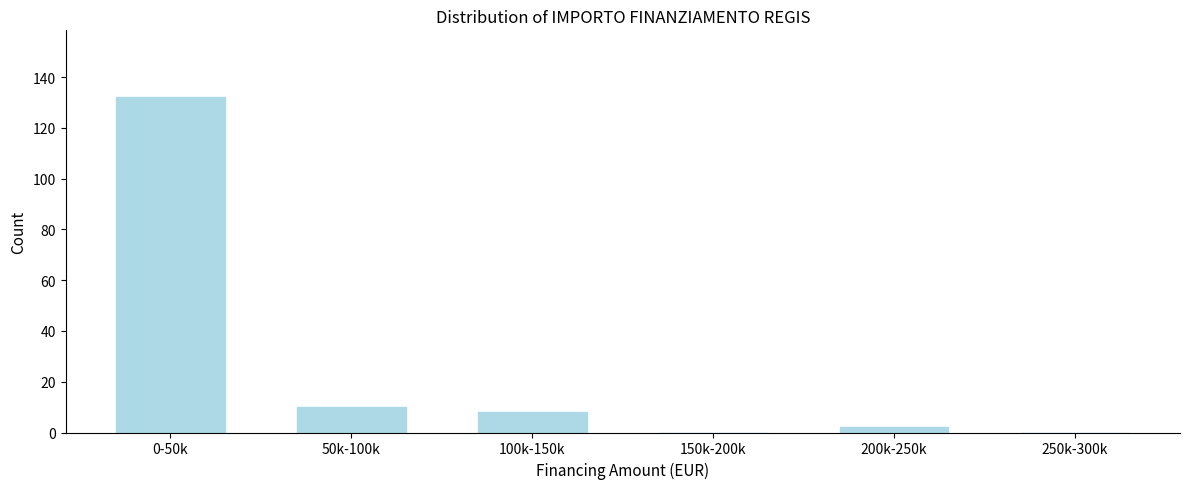

Reading right to left, what are all the values shown in this chart?

250k-300k=0	200k-250k=2	150k-200k=0	100k-150k=8	50k-100k=10	0-50k=132